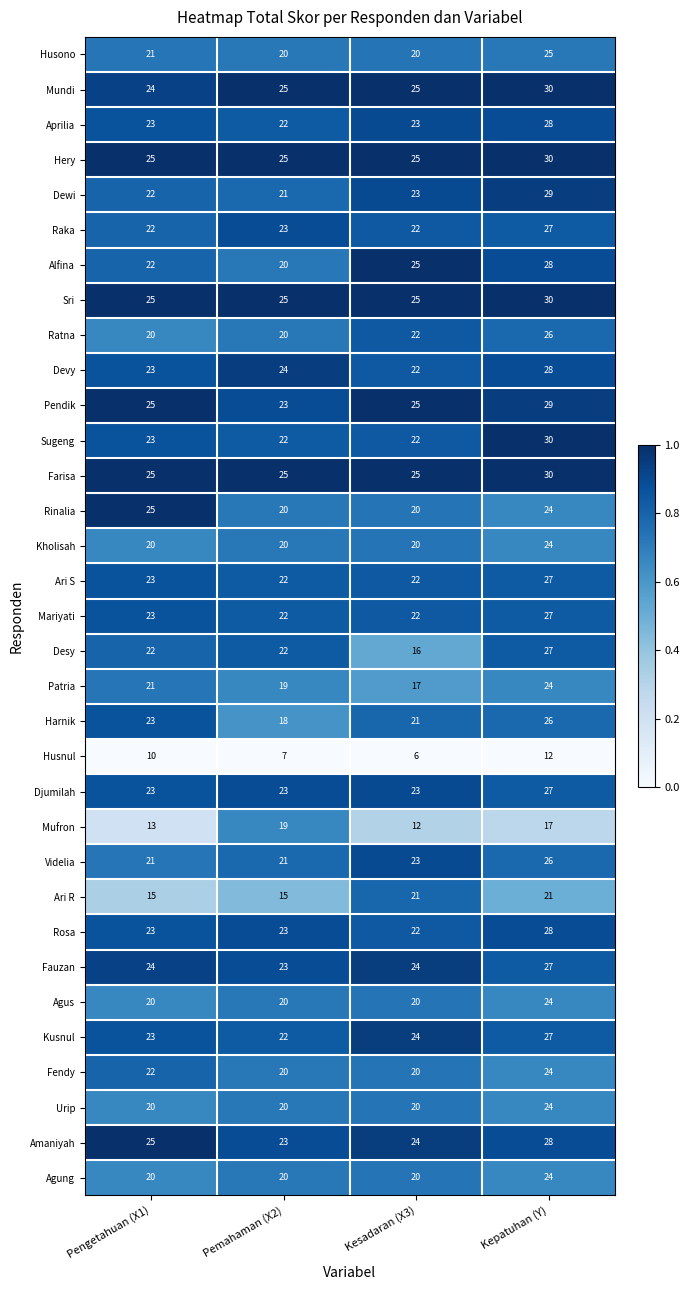

At how many categories does at least one series exceed 7?

4